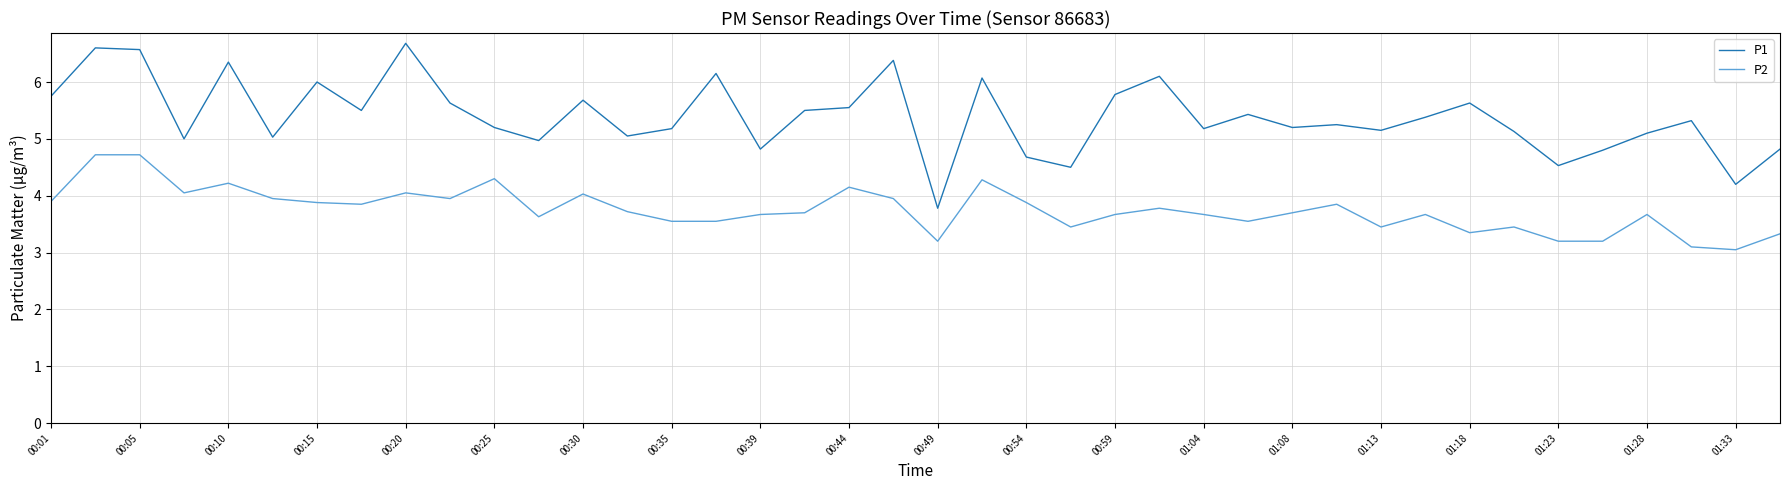

What is the difference between the maximum and minimum values in the P1 series?

2.9